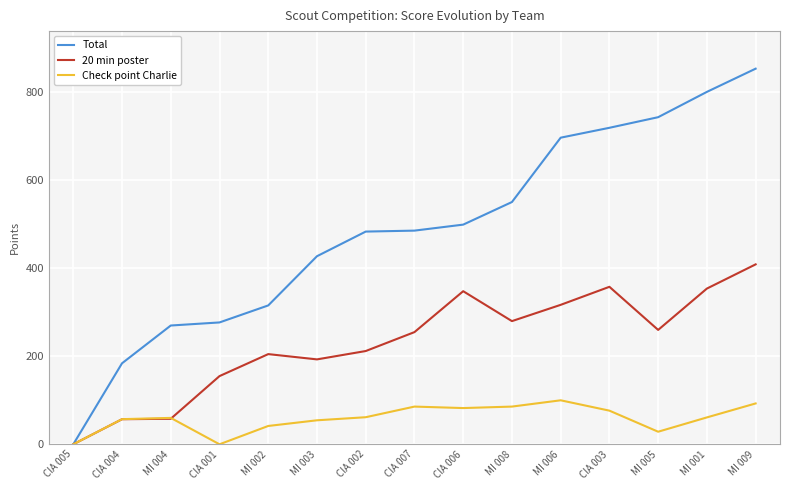

How many distinct data groups are displayed?

3